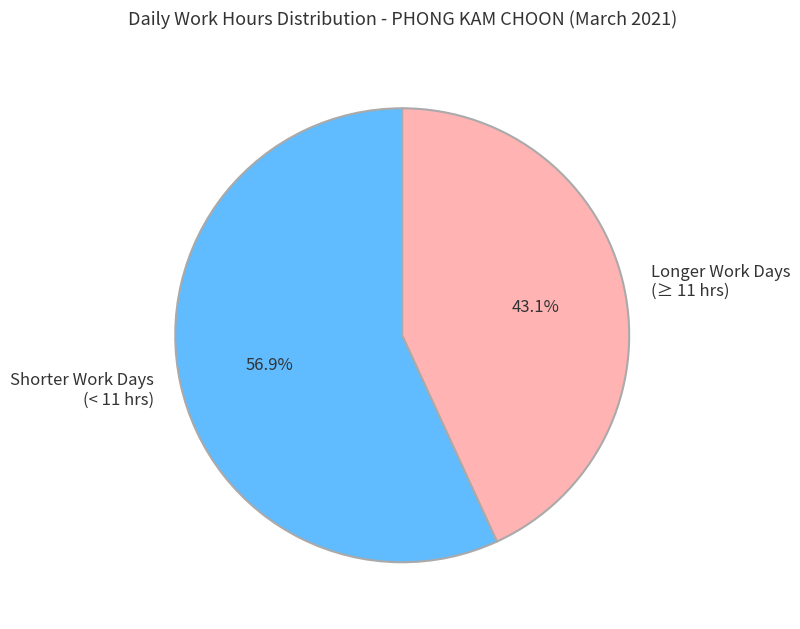

Is the sum of Longer Work Days (≥ 11 hrs) and Shorter Work Days (< 11 hrs) greater than half?

Yes